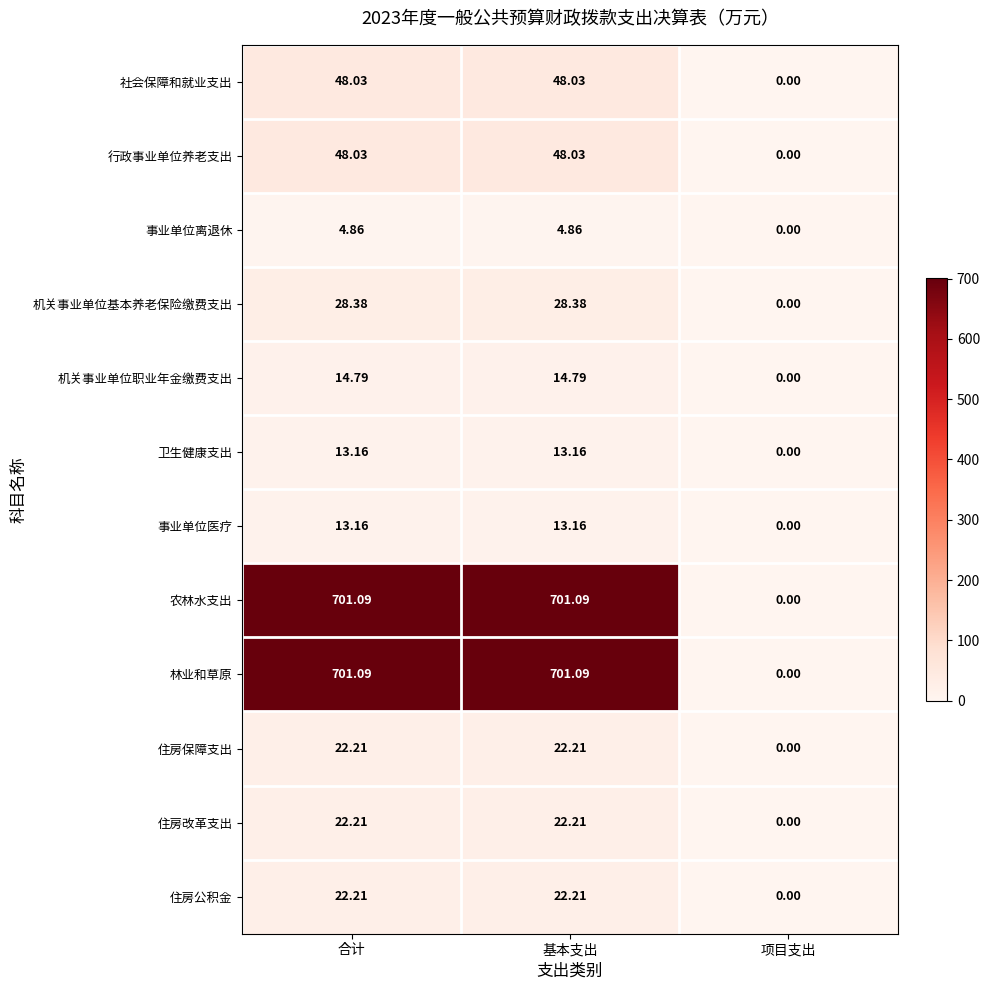

What is the difference between the highest and lowest values at 基本支出?

696.2